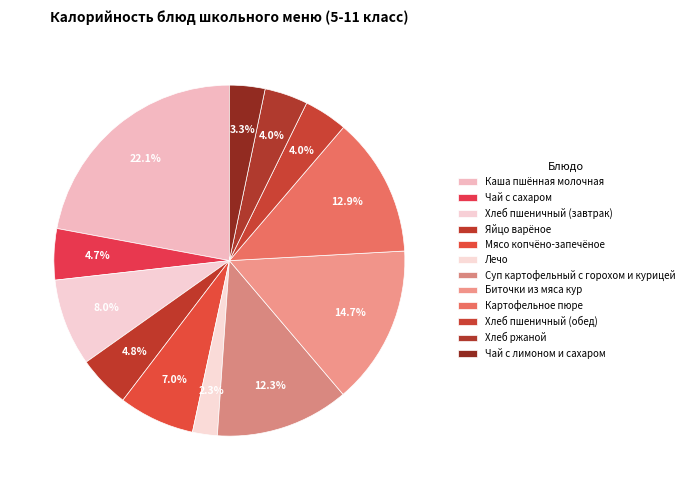

How many slices are in this pie chart?

12